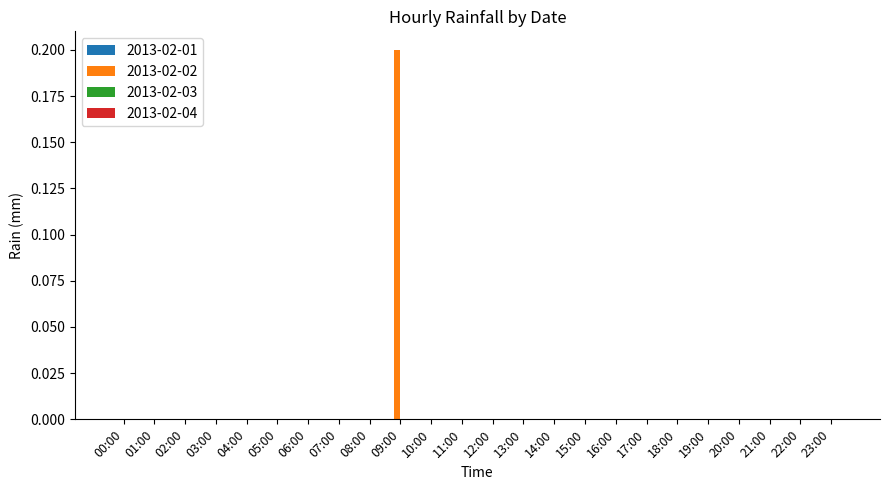

Reading left to right, transcribe all the data shown in this chart.

00:00=0.0	01:00=0.0	02:00=0.0	03:00=0.0	04:00=0.0	05:00=0.0	06:00=0.0	07:00=0.0	08:00=0.0	09:00=0.2	10:00=0.0	11:00=0.0	12:00=0.0	13:00=0.0	14:00=0.0	15:00=0.0	16:00=0.0	17:00=0.0	18:00=0.0	19:00=0.0	20:00=0.0	21:00=0.0	22:00=0.0	23:00=0.0